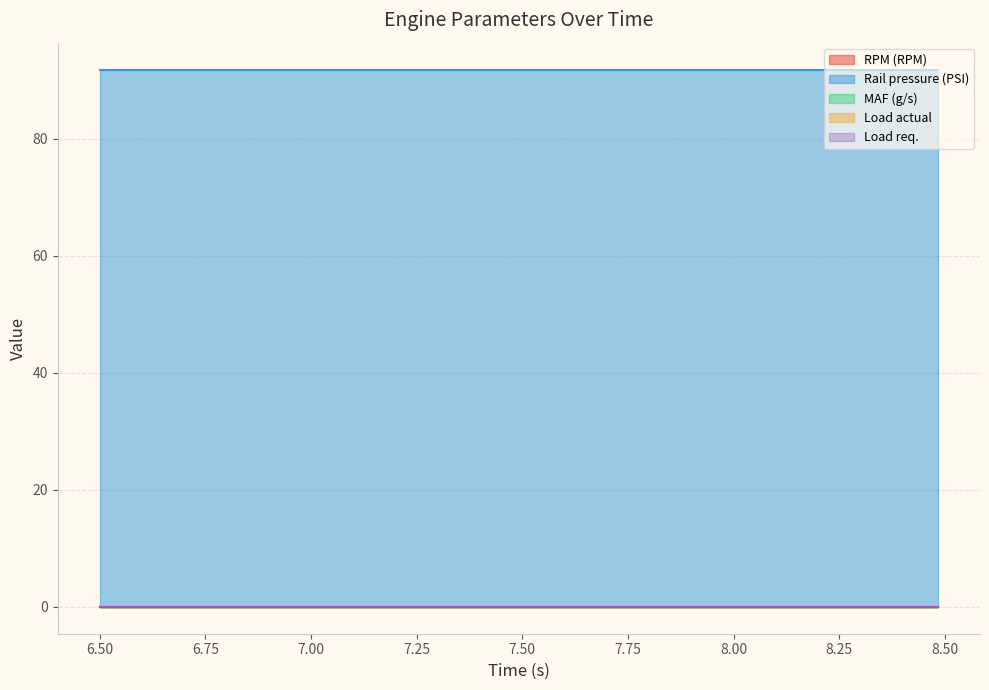

Reading left to right, what are all the values shown in this chart?

RPM (RPM): 0.0	0.0	0.0	0.0	0.0	0.0	0.0	0.0	0.0	0.0	0.0	0.0	0.0	0.0	0.0
Rail pressure (PSI): 91.8	91.8	91.8	91.8	91.8	91.8	91.8	91.8	91.8	91.8	91.8	91.8	91.8	91.8	91.8
MAF (g/s): 0.0	0.0	0.0	0.0	0.0	0.0	0.0	0.0	0.0	0.0	0.0	0.0	0.0	0.0	0.0
Load actual: 0.0	0.0	0.0	0.0	0.0	0.0	0.0	0.0	0.0	0.0	0.0	0.0	0.0	0.0	0.0
Load req.: 0.0	0.0	0.0	0.0	0.0	0.0	0.0	0.0	0.0	0.0	0.0	0.0	0.0	0.0	0.0